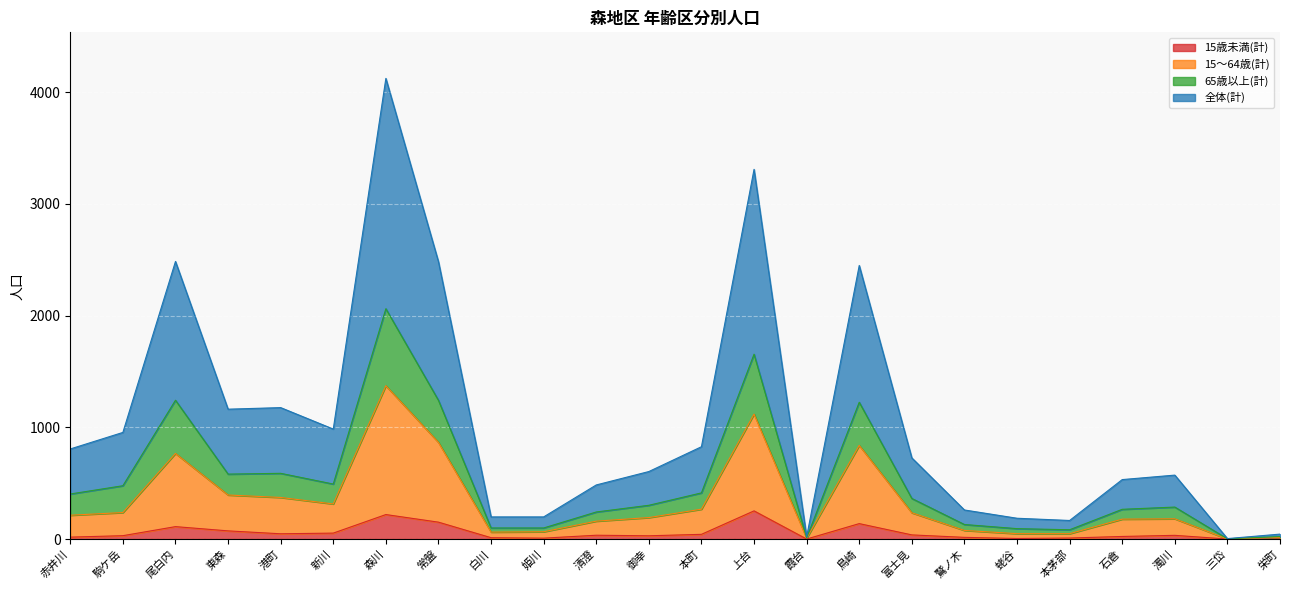

Which series has the largest range (max minus min)?

全体(計)